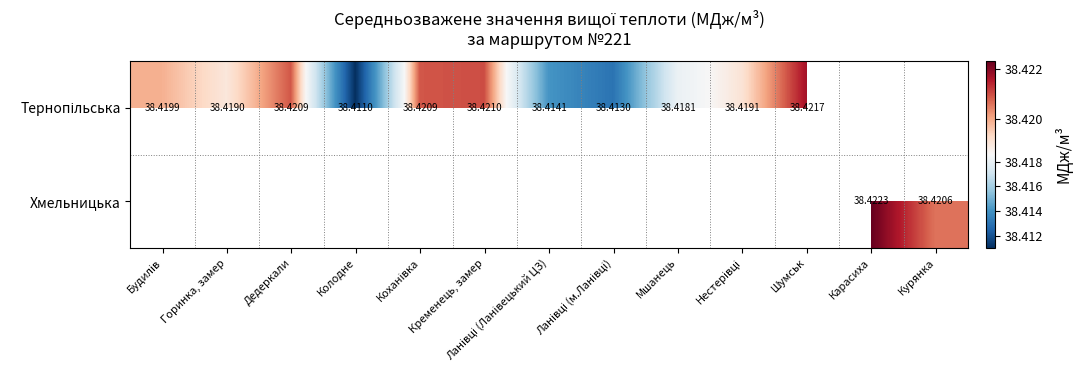

At which category does the chart reach its minimum across all series?

Колодне